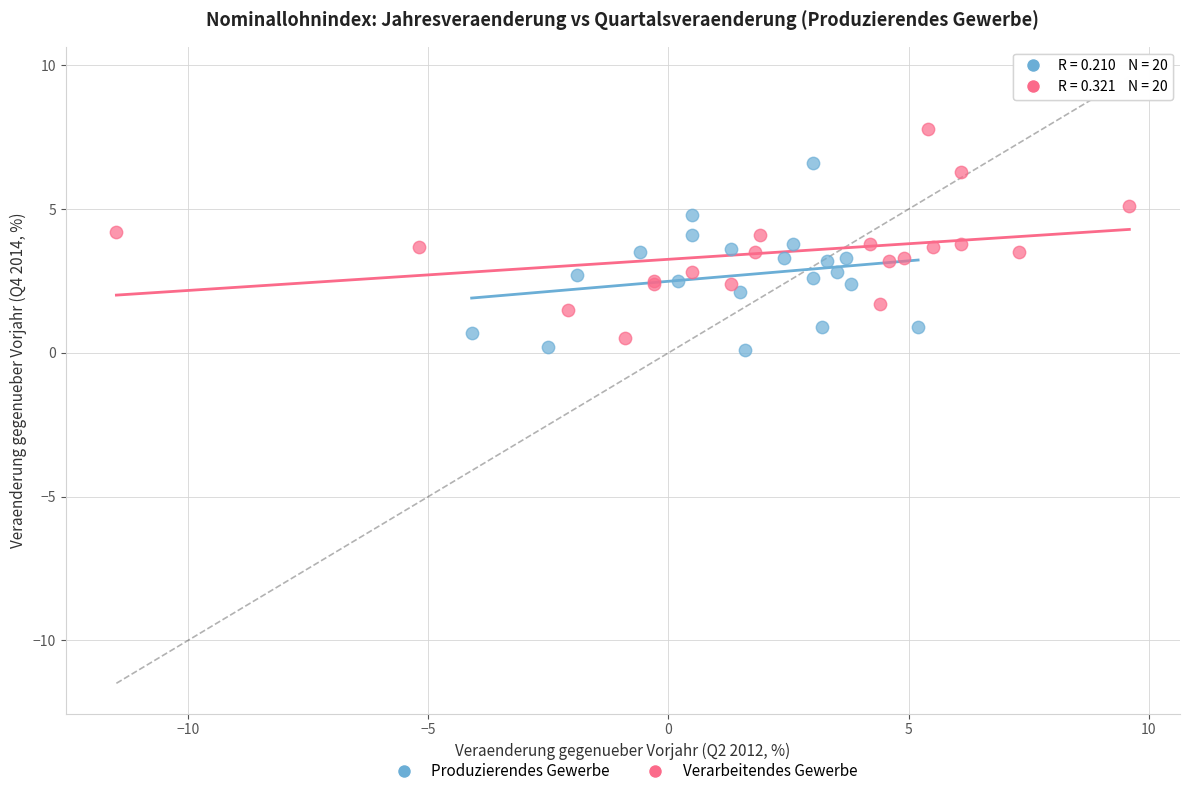

Which series contains the highest Y value?

Verarbeitendes Gewerbe